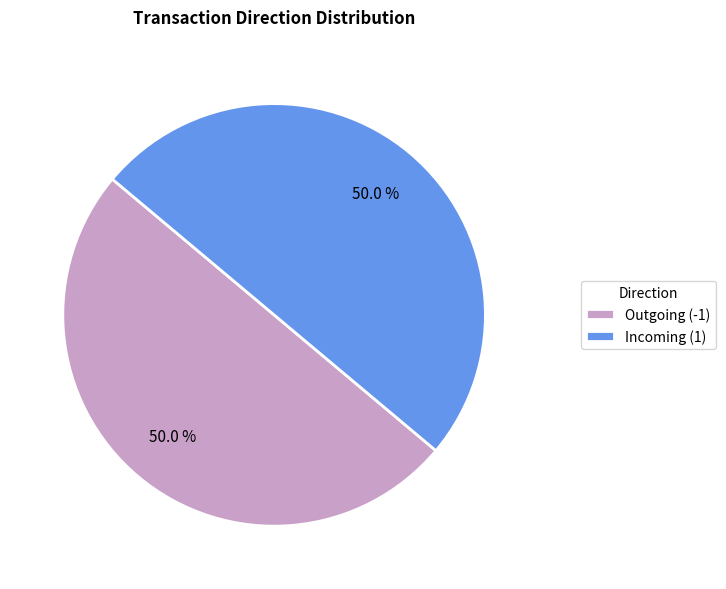

How many segments does this pie chart have?

2